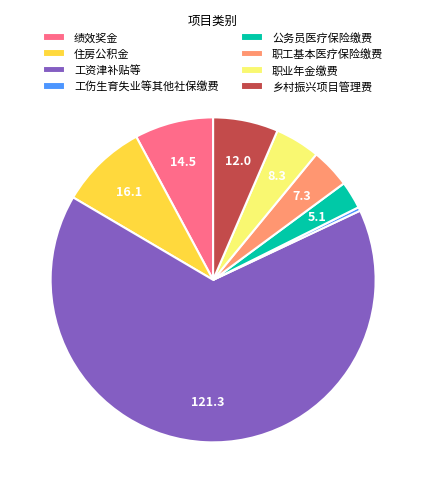

Rank the categories by value from highest to lowest.

工资津补贴等, 住房公积金, 绩效奖金, 乡村振兴项目管理费, 职业年金缴费, 职工基本医疗保险缴费, 公务员医疗保险缴费, 工伤生育失业等其他社保缴费